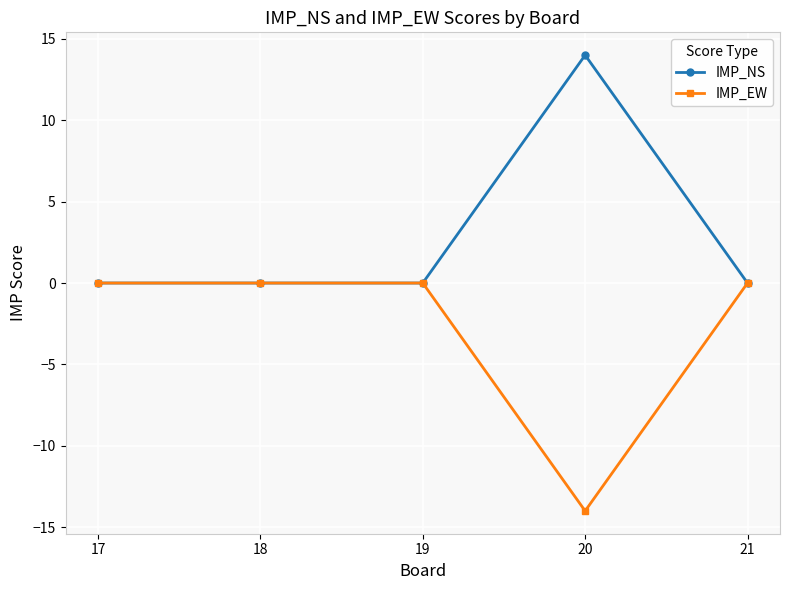

What is the minimum value shown in the chart?

-14